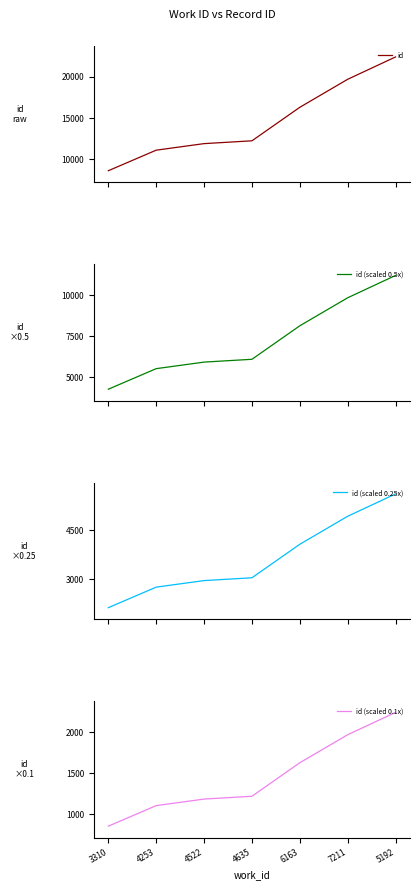

What is the difference between the second highest and minimum values in the id (scaled 0.5x) series?

5545.5